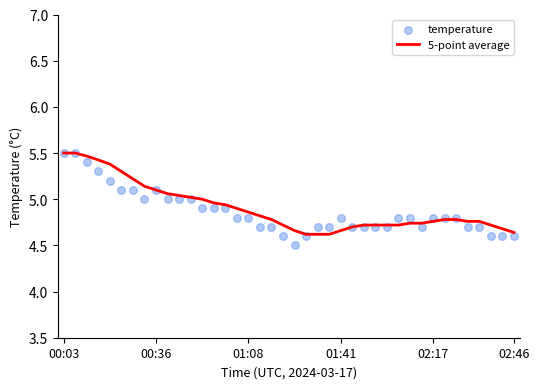

Which series has the largest total across all categories?

5-point average